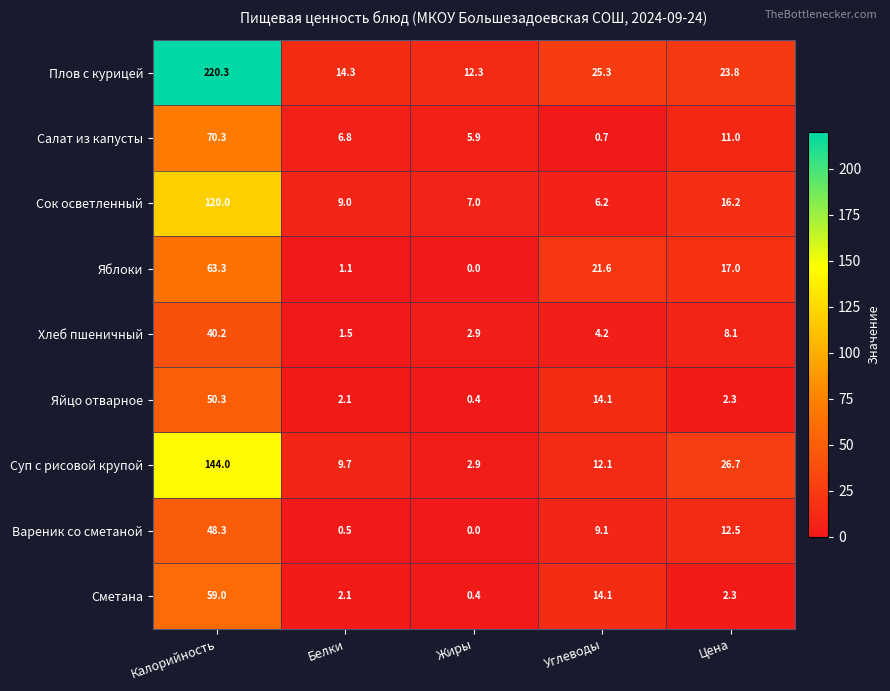

True or false: Салат из капусты has a value of 70.3 at Калорийность.

True